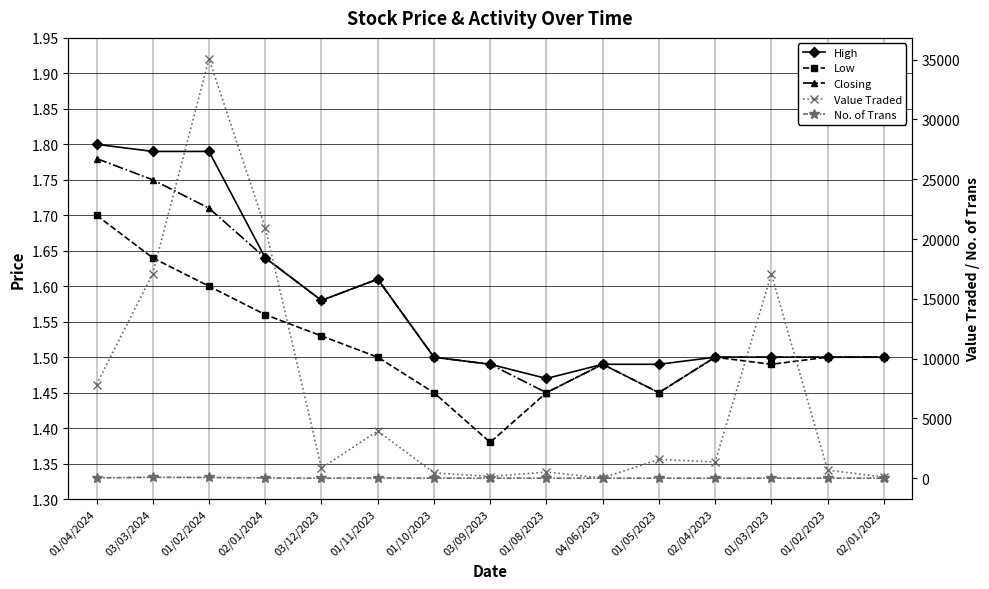

What is the difference between the maximum and second lowest values in the Low series?

0.2